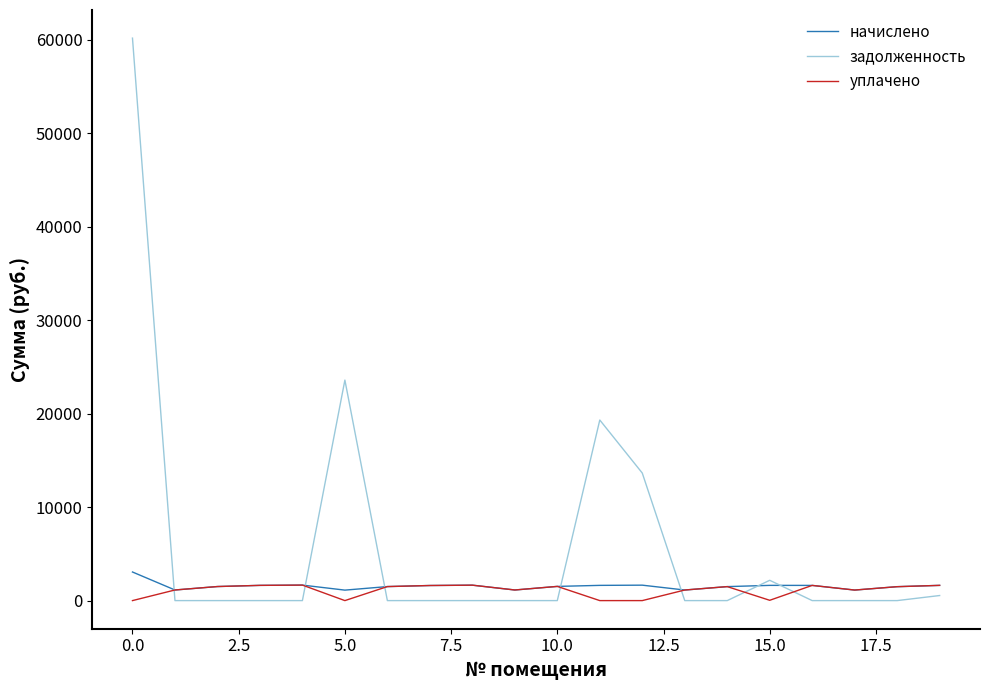

What are all the series names shown in the legend?

начислено, задолженность, уплачено